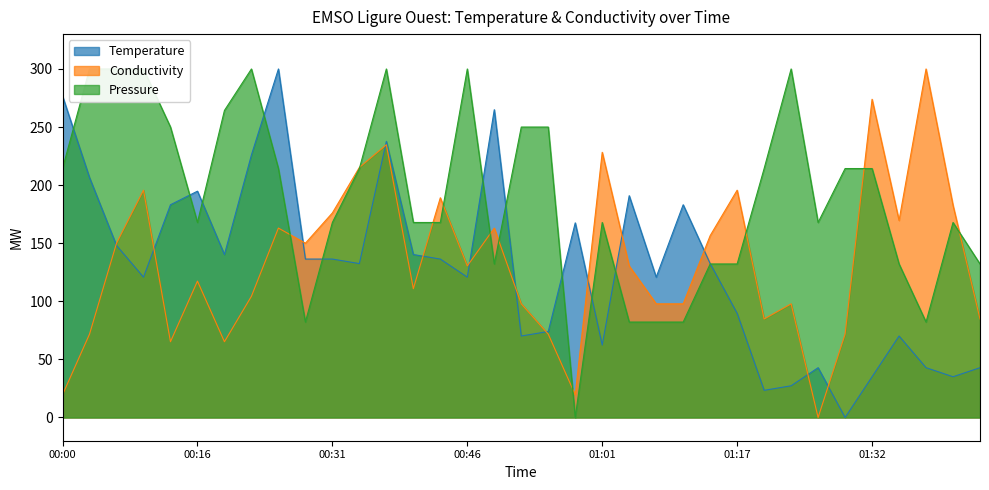

In Conductivity, how many points are lower than both neighbors (excluding endpoints)?

9